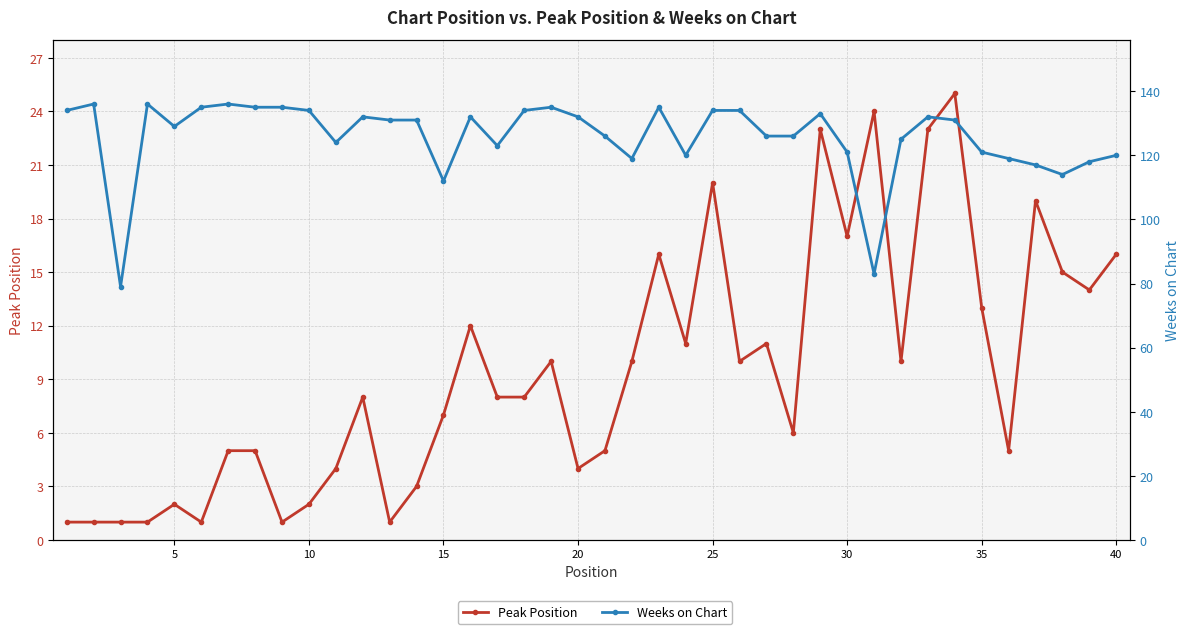

What are all the series names shown in the legend?

Peak Position, Weeks on Chart